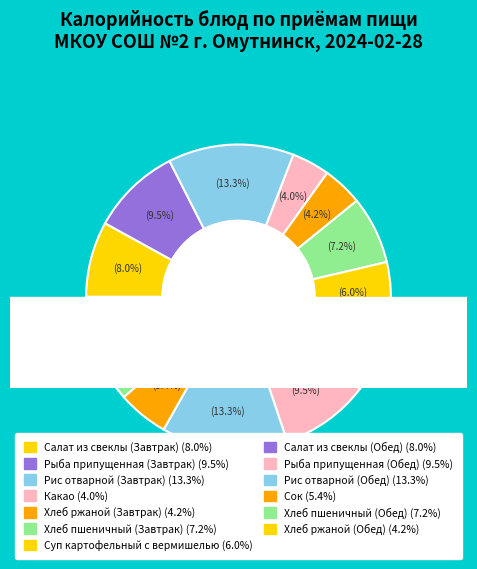

Does Рыба припущенная (Завтрак) account for over 50% of the chart?

No